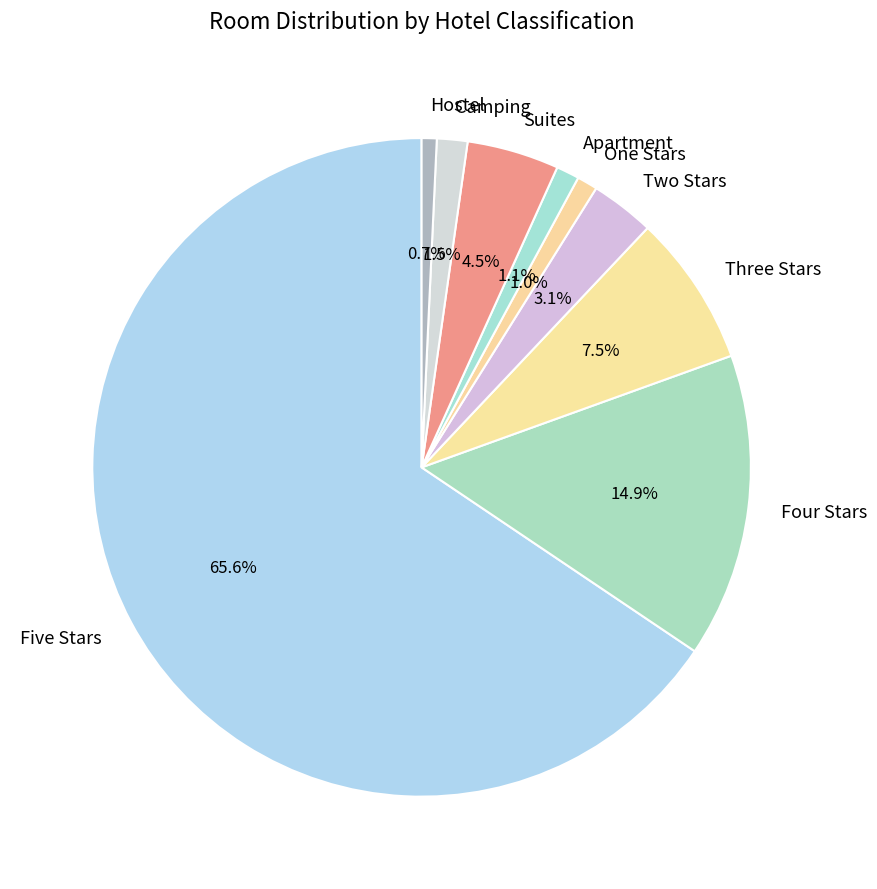

Is it true that Four Stars is 22% of the pie?

False